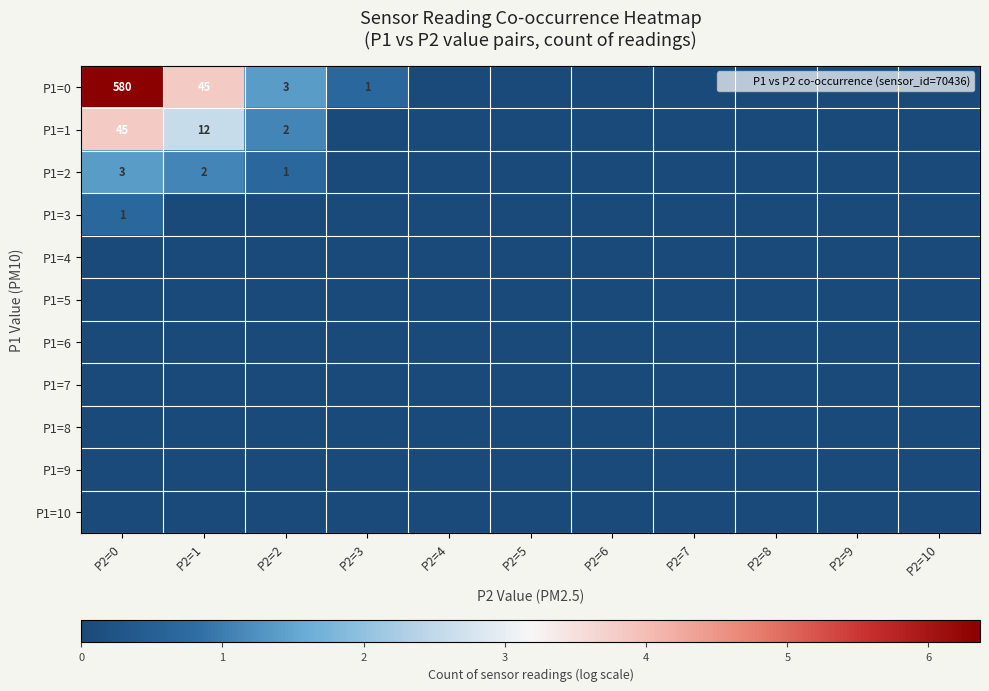

What is the maximum value for P1=1?

3.8